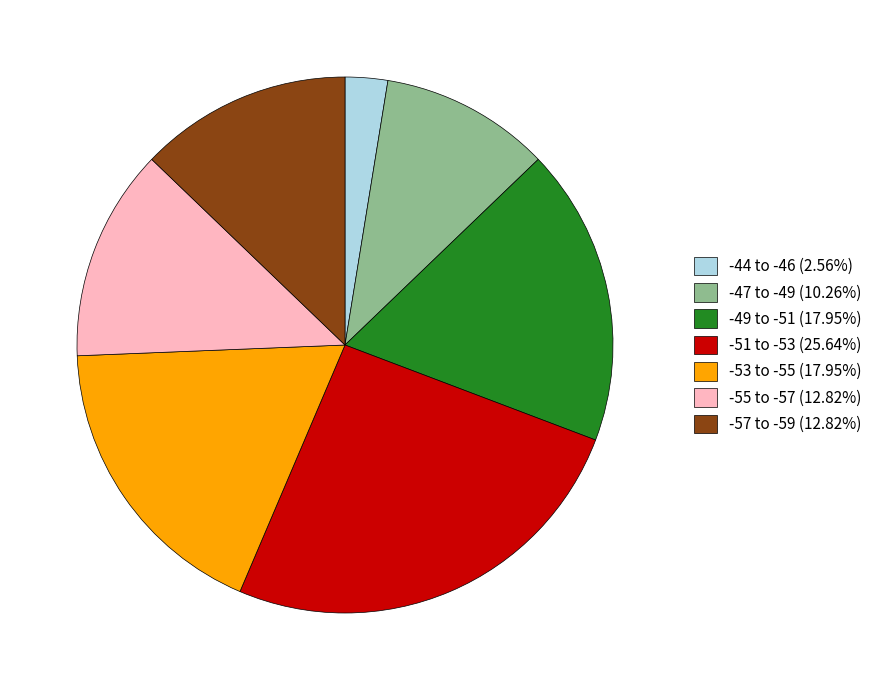

Is there any slice that represents more than half of the pie?

No